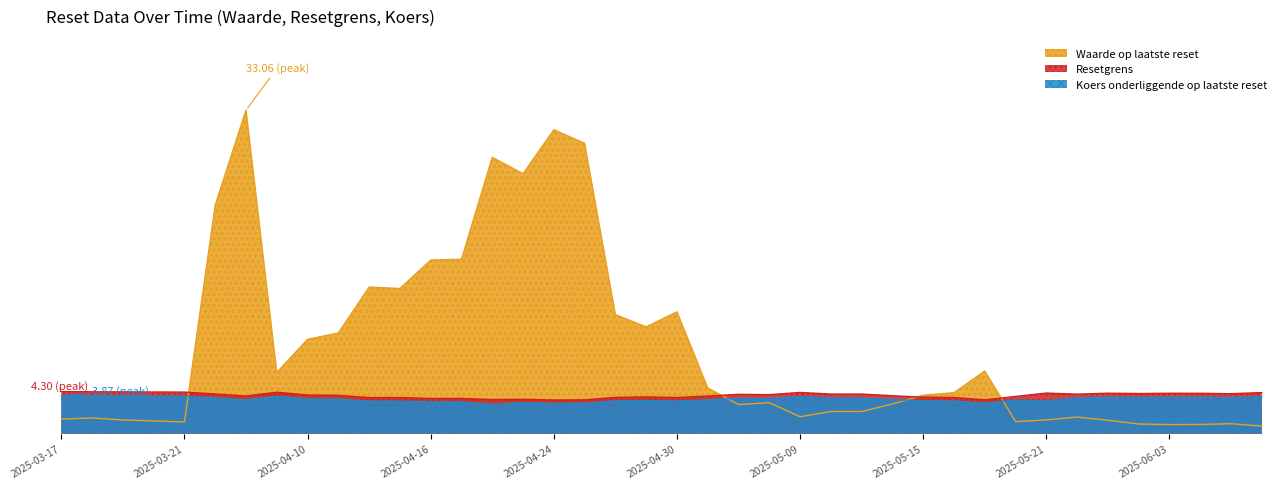

Reading right to left, what are all the values shown in this chart?

Waarde op laatste reset: 2025-06-06=0.8	2025-06-05=1.0	2025-06-04=0.9	2025-06-03=0.9	2025-06-02=1.0	2025-05-23=1.4	2025-05-22=1.7	2025-05-21=1.4	2025-05-20=1.2	2025-05-19=6.4	2025-05-16=4.2	2025-05-15=3.9	2025-05-14=3.0	2025-05-13=2.3	2025-05-12=2.3	2025-05-09=1.7	2025-05-08=3.2	2025-05-07=3.0	2025-05-06=4.7	2025-04-30=12.4	2025-04-29=10.9	2025-04-28=12.2	2025-04-25=29.7	2025-04-24=31.1	2025-04-23=26.6	2025-04-22=28.2	2025-04-17=17.8	2025-04-16=17.7	2025-04-15=14.8	2025-04-14=15.0	2025-04-11=10.3	2025-04-10=9.6	2025-04-09=6.2	2025-04-08=33.1	2025-04-07=23.4	2025-03-21=1.2	2025-03-20=1.3	2025-03-19=1.4	2025-03-18=1.6	2025-03-17=1.5
Resetgrens: 2025-06-06=4.2	2025-06-05=4.1	2025-06-04=4.1	2025-06-03=4.1	2025-06-02=4.1	2025-05-23=4.1	2025-05-22=4.0	2025-05-21=4.1	2025-05-20=3.8	2025-05-19=3.5	2025-05-16=3.7	2025-05-15=3.7	2025-05-14=3.9	2025-05-13=4.0	2025-05-12=4.0	2025-05-09=4.2	2025-05-08=4.0	2025-05-07=4.0	2025-05-06=3.8	2025-04-30=3.7	2025-04-29=3.8	2025-04-28=3.7	2025-04-25=3.5	2025-04-24=3.4	2025-04-23=3.5	2025-04-22=3.5	2025-04-17=3.6	2025-04-16=3.6	2025-04-15=3.7	2025-04-14=3.7	2025-04-11=3.9	2025-04-10=3.9	2025-04-09=4.2	2025-04-08=3.8	2025-04-07=4.1	2025-03-21=4.2	2025-03-20=4.3	2025-03-19=4.3	2025-03-18=4.3	2025-03-17=4.3
Koers onderliggende op laatste reset: 2025-06-06=3.8	2025-06-05=3.7	2025-06-04=3.7	2025-06-03=3.7	2025-06-02=3.7	2025-05-23=3.7	2025-05-22=3.6	2025-05-21=3.4	2025-05-20=3.4	2025-05-19=3.1	2025-05-16=3.3	2025-05-15=3.4	2025-05-14=3.5	2025-05-13=3.6	2025-05-12=3.6	2025-05-09=3.8	2025-05-08=3.6	2025-05-07=3.6	2025-05-06=3.5	2025-04-30=3.3	2025-04-29=3.4	2025-04-28=3.3	2025-04-25=3.1	2025-04-24=3.1	2025-04-23=3.2	2025-04-22=3.0	2025-04-17=3.2	2025-04-16=3.2	2025-04-15=3.3	2025-04-14=3.3	2025-04-11=3.5	2025-04-10=3.6	2025-04-09=3.8	2025-04-08=3.5	2025-04-07=3.7	2025-03-21=3.8	2025-03-20=3.8	2025-03-19=3.8	2025-03-18=3.9	2025-03-17=3.9